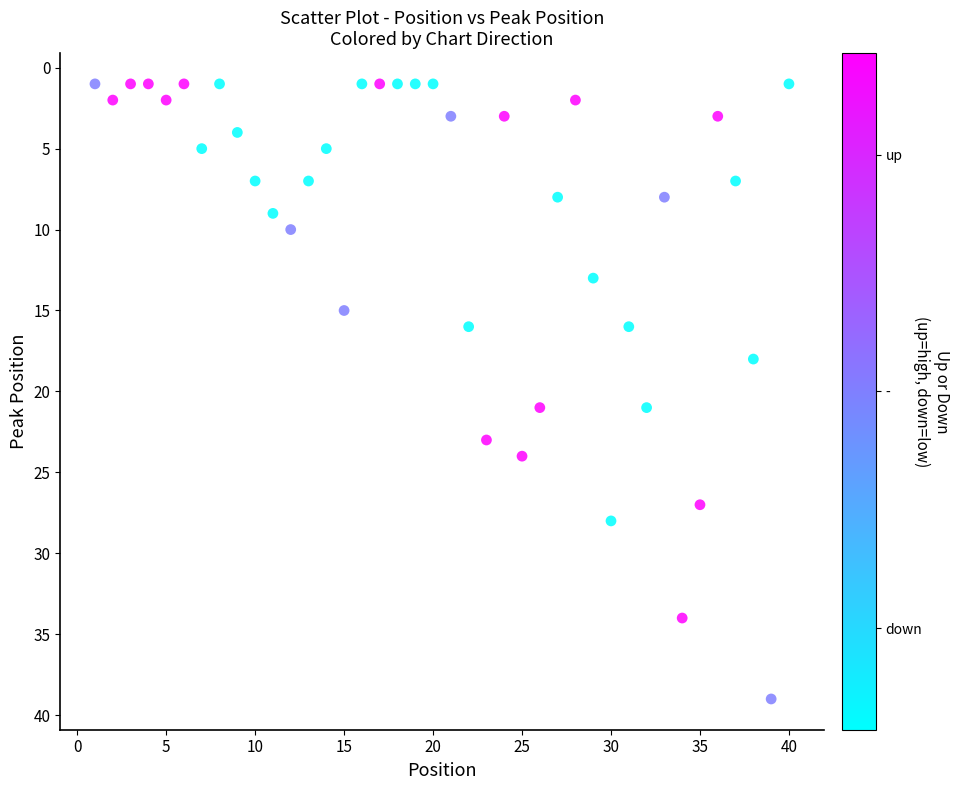

What is the range of Y values (max minus min)?

38